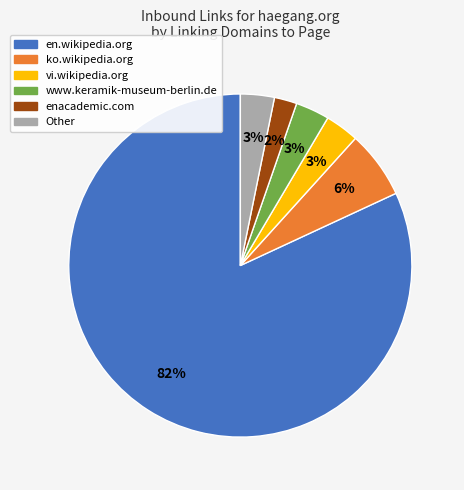

To the nearest percent, what is the average slice percentage?

17%